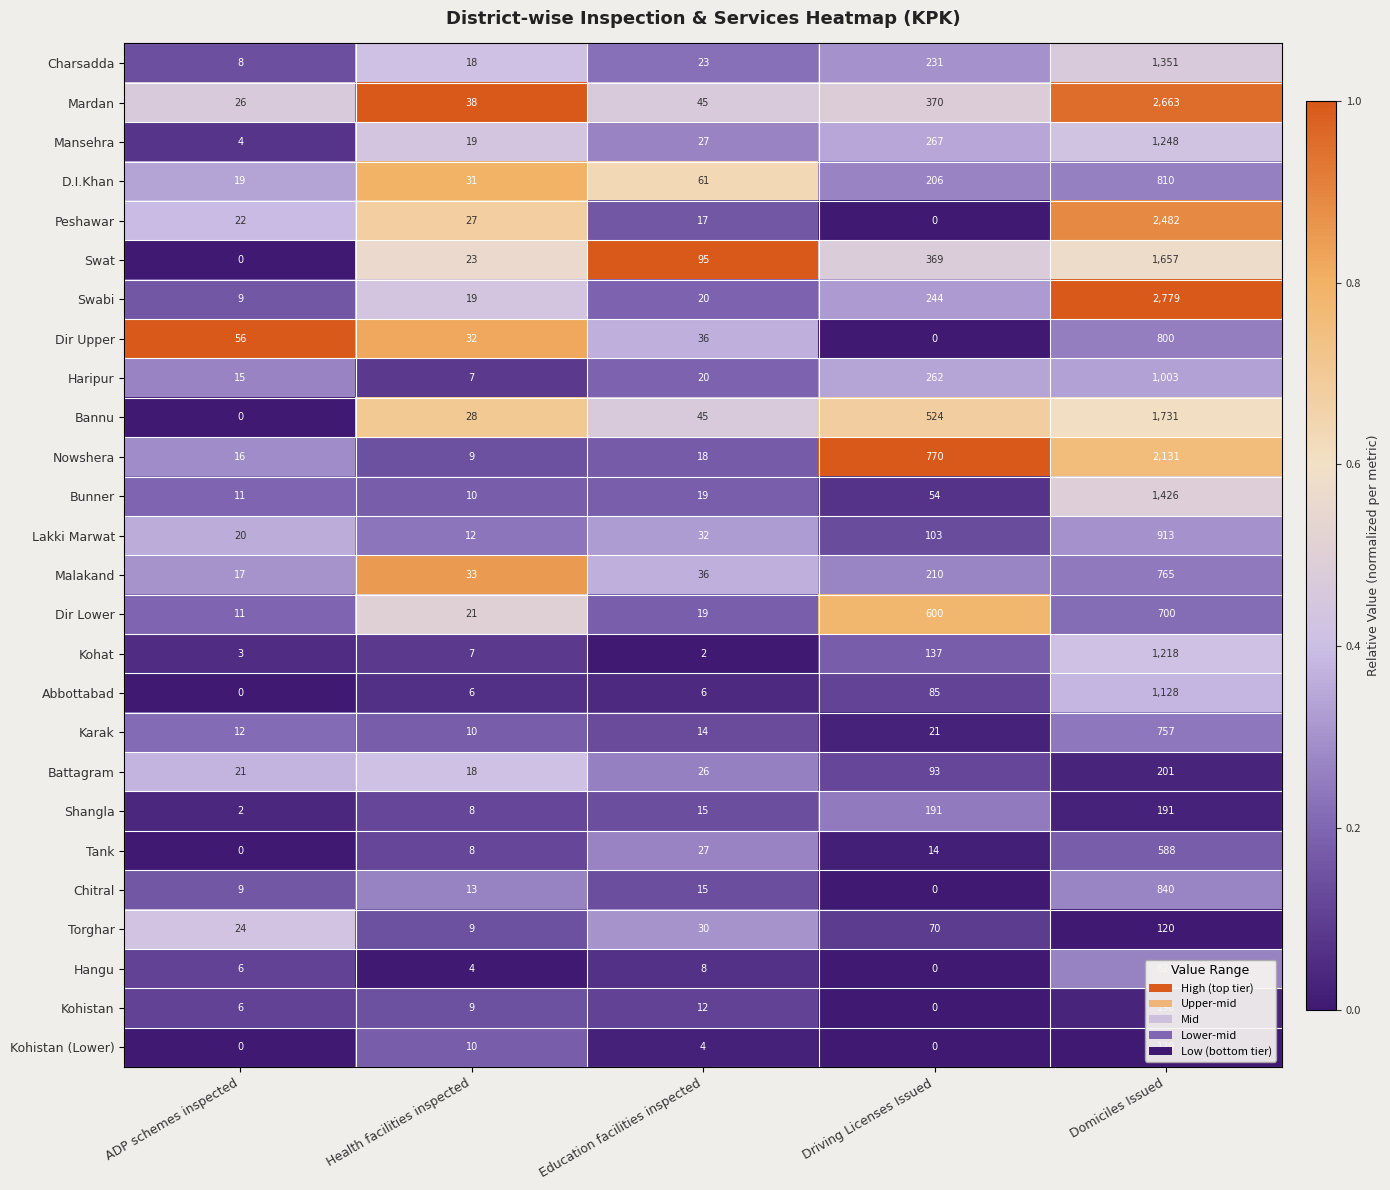

Which series changed the most between ADP schemes inspected and Health facilities inspected?

Bannu